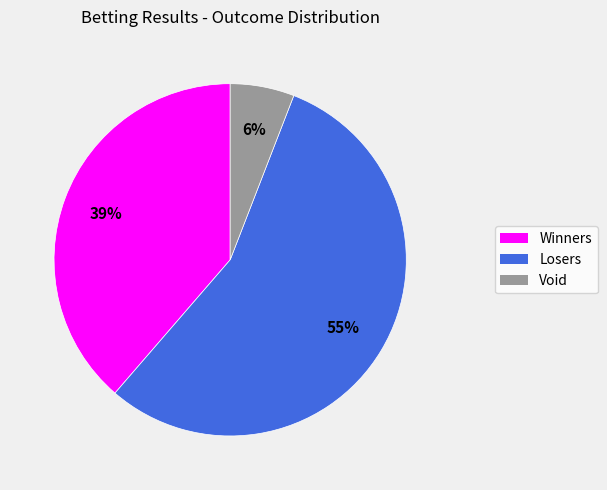

What is the ratio of the value at Losers to the value at Winners?

1.4